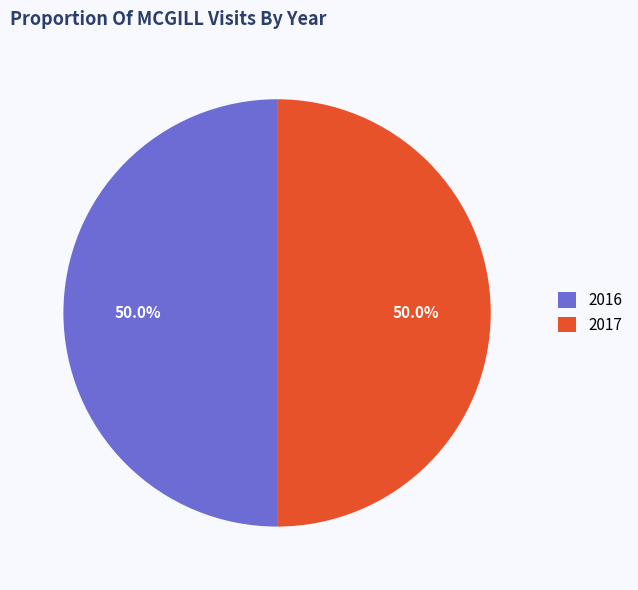

Approximately how many times larger is the value at 2017 compared to 2016?

1.0